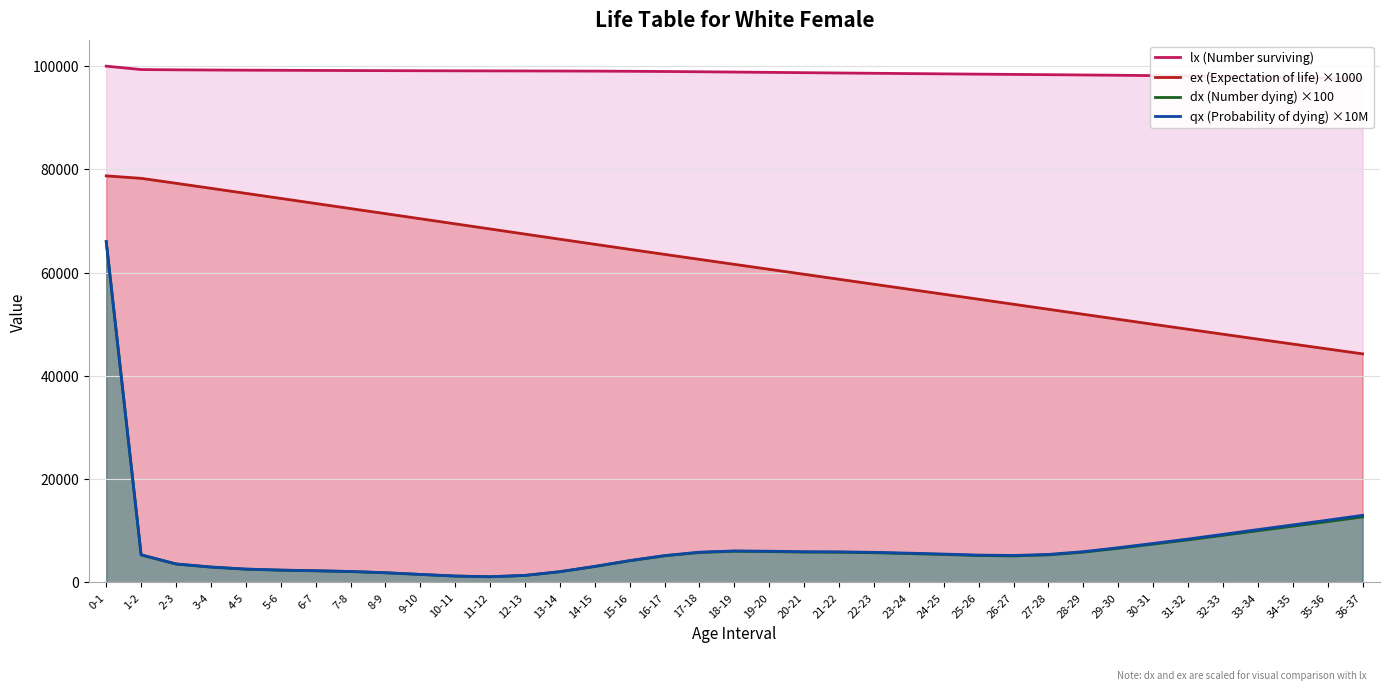

How many series are shown in this chart?

4